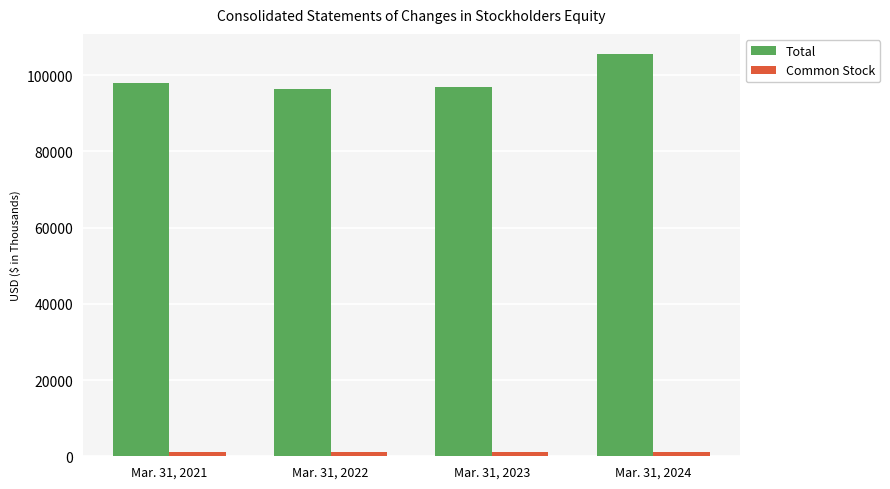

List the labels in order of Total value, largest first.

Mar. 31, 2024, Mar. 31, 2021, Mar. 31, 2023, Mar. 31, 2022